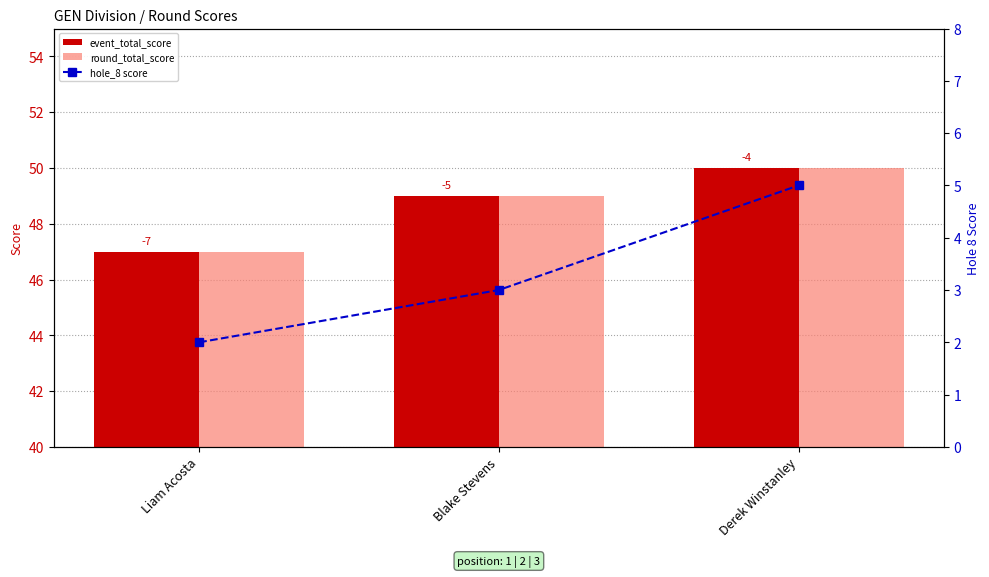

What are all the series names shown in the legend?

event_total_score, round_total_score, hole_8 score